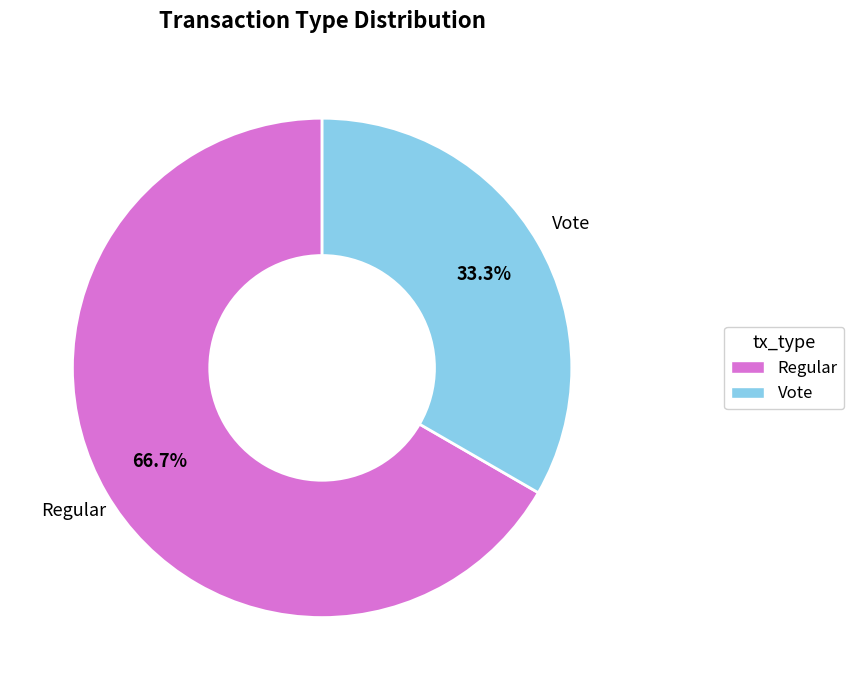

Approximately how many times larger is the value at Vote compared to Regular?

0.5